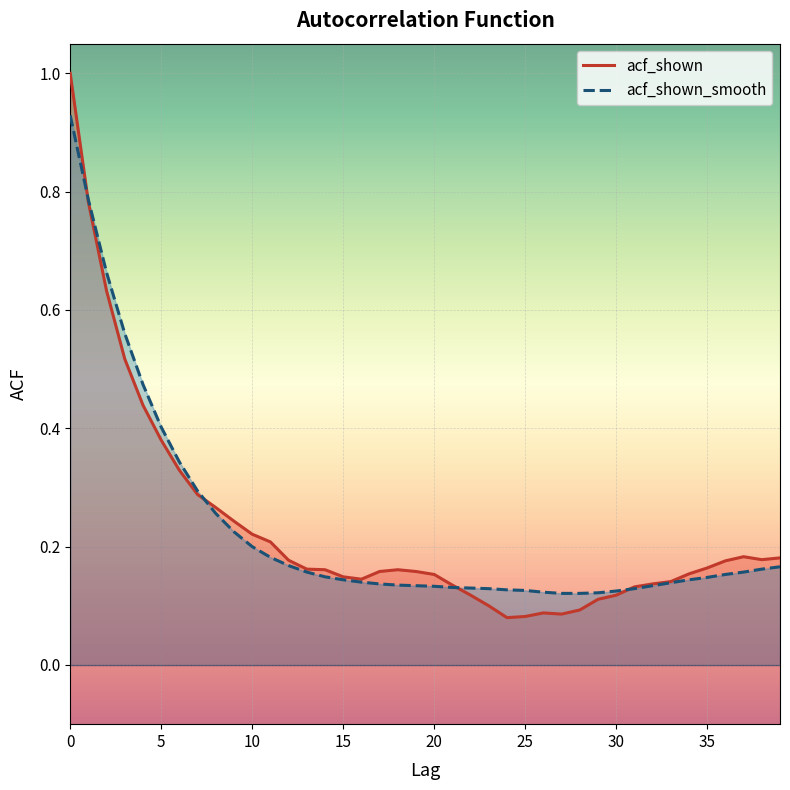

Between 31 and 38, which series saw the biggest shift?

acf_shown